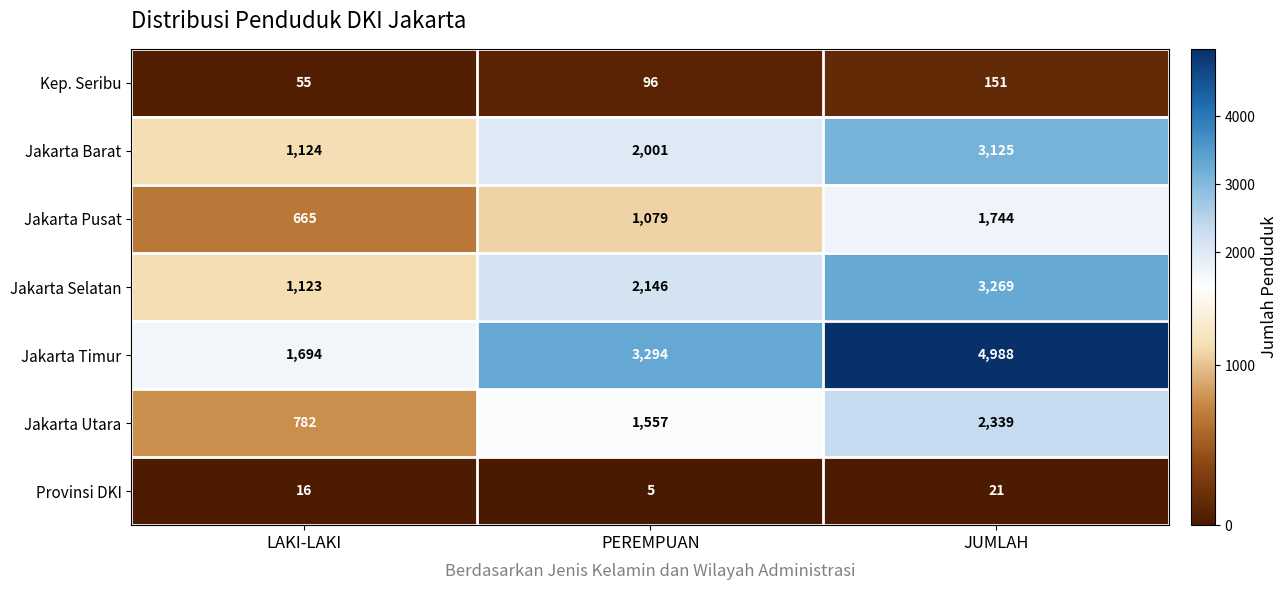

At LAKI-LAKI, list the series in order from largest to smallest.

Jakarta Timur, Jakarta Barat, Jakarta Selatan, Jakarta Utara, Jakarta Pusat, Kep. Seribu, Provinsi DKI